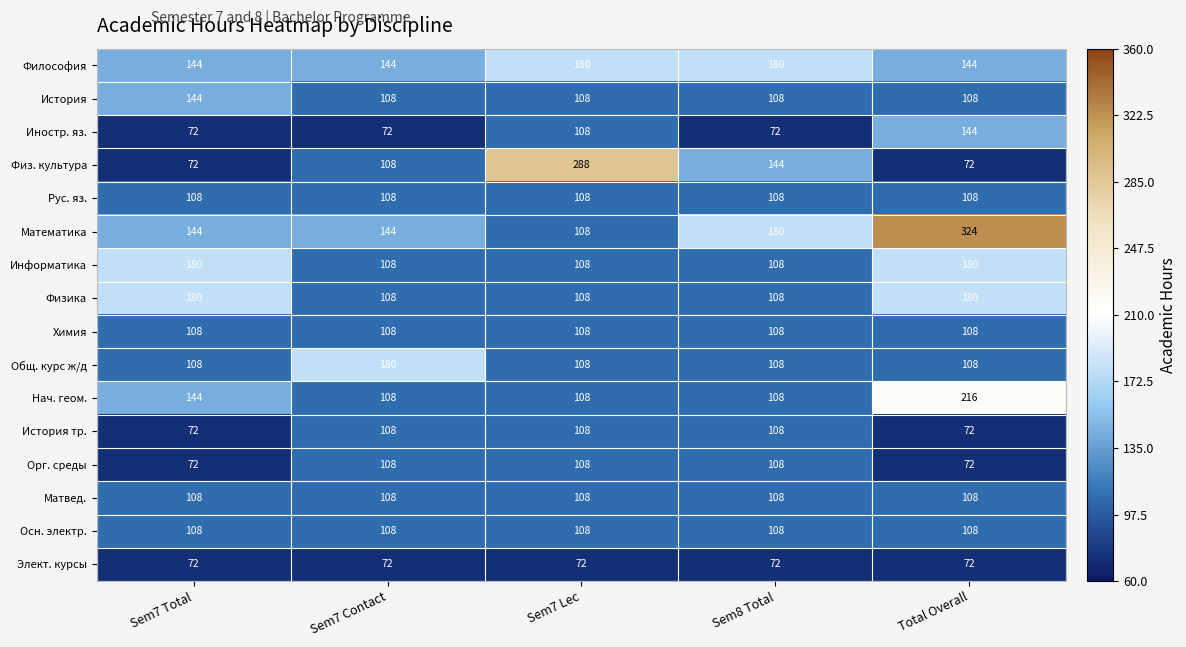

Which series changed the most between Sem7 Lec and Sem8 Total?

Физ. культура